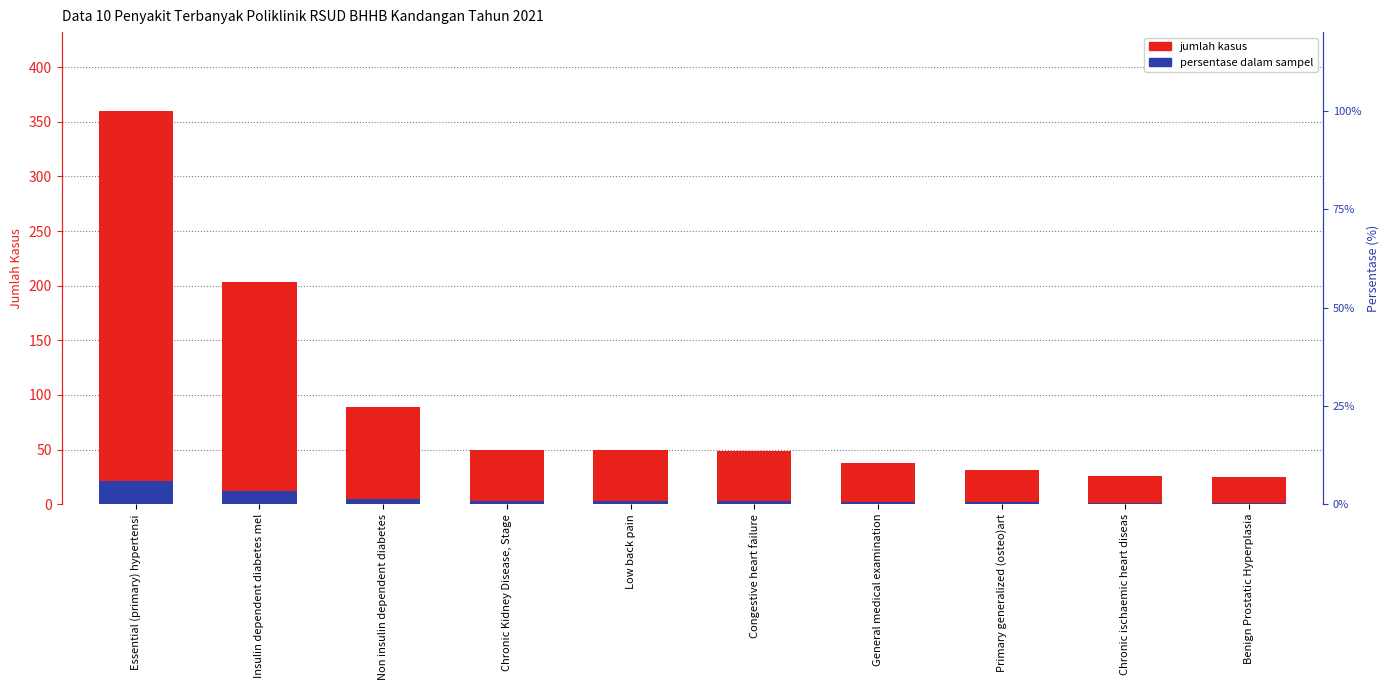

Rank the categories by persentase dalam sampel value from highest to lowest.

Essential (primary) hypertensi, Insulin dependent diabetes mel, Non insulin dependent diabetes, Chronic Kidney Disease, Stage, Low back pain, Congestive heart failure, General medical examination, Primary generalized (osteo)art, Chronic ischaemic heart diseas, Benign Prostatic Hyperplasia